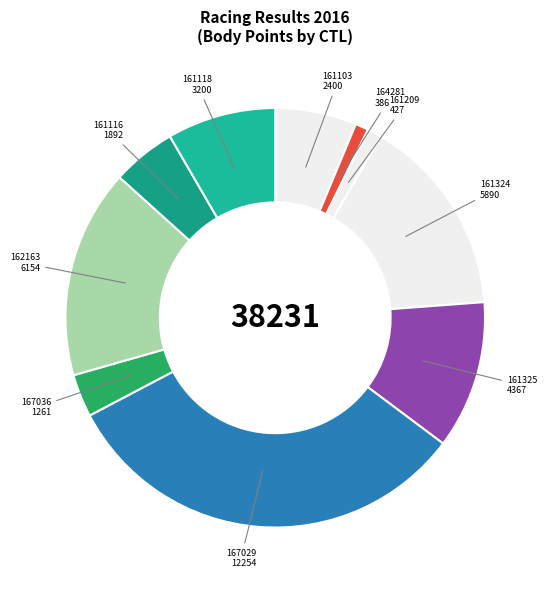

Approximately how many times larger is the value at 167036 compared to 161118?

0.4